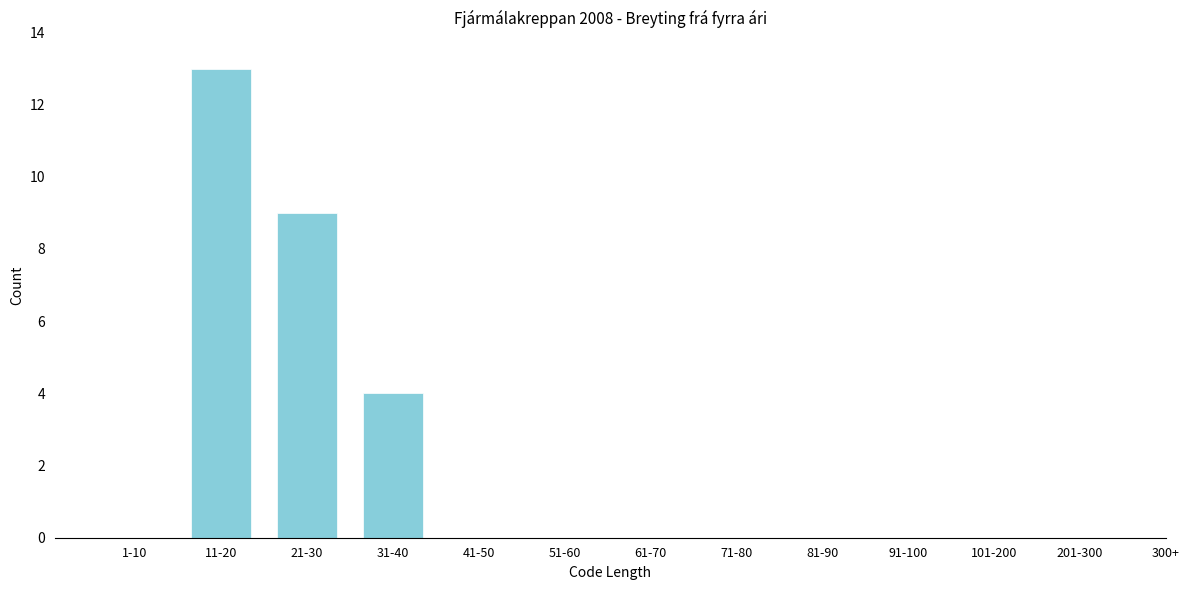

Reading right to left, list all the values displayed in this chart.

201-300=0	101-200=0	91-100=0	81-90=0	71-80=0	61-70=0	51-60=0	41-50=0	31-40=4	21-30=9	11-20=13	1-10=0